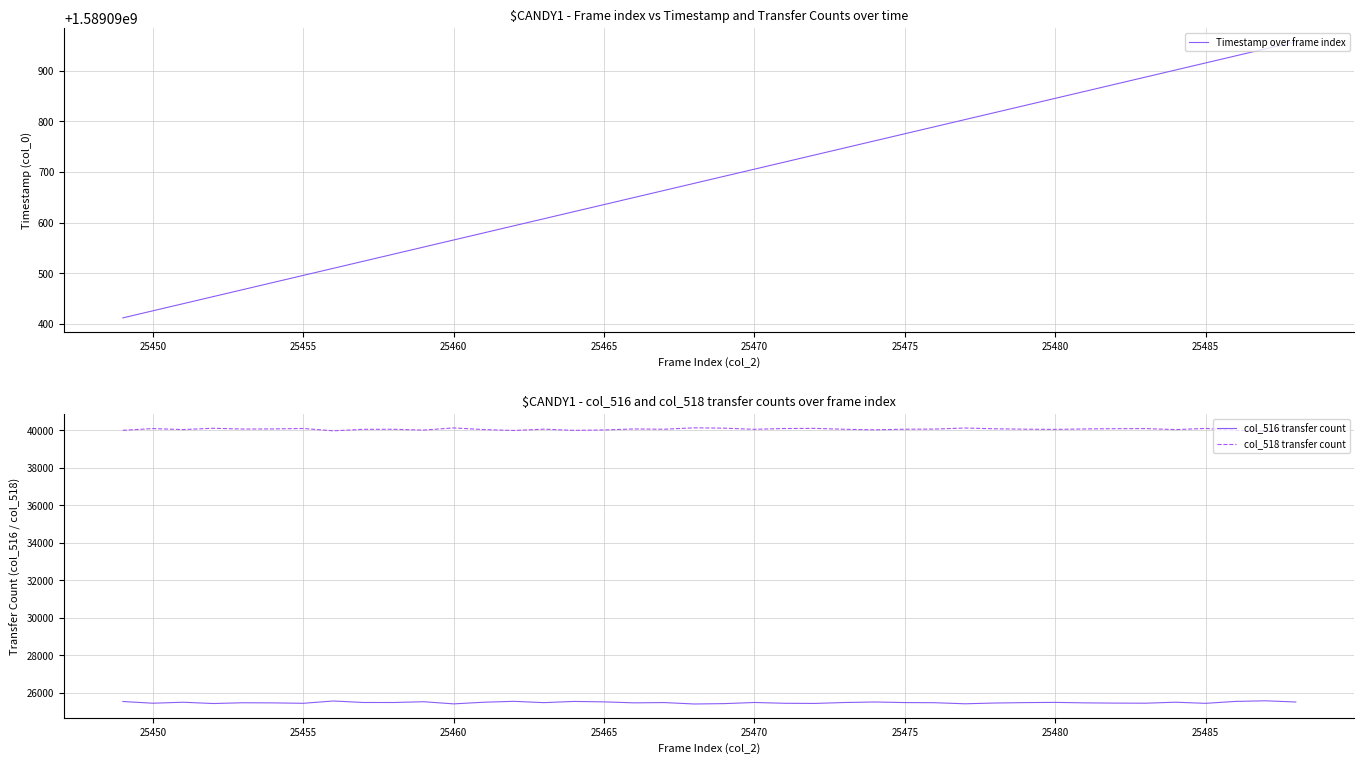

True or false: col_516 transfer count and col_518 transfer count intersect in this chart.

False